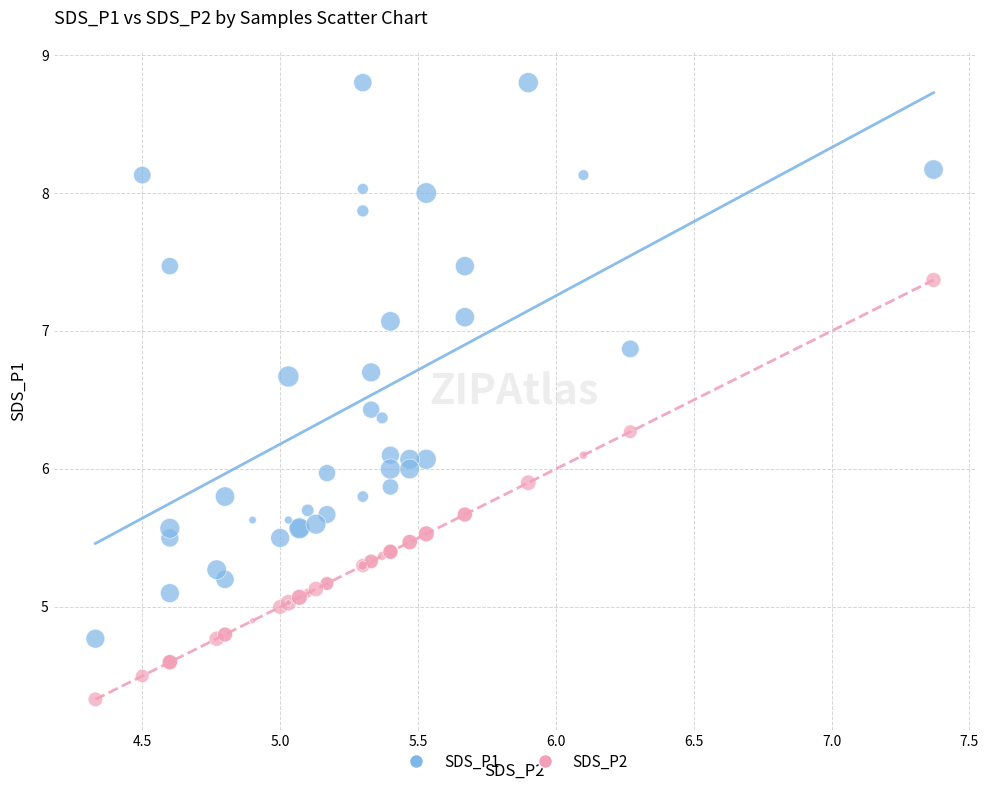

Which series has the widest spread of Y values?

SDS_P1